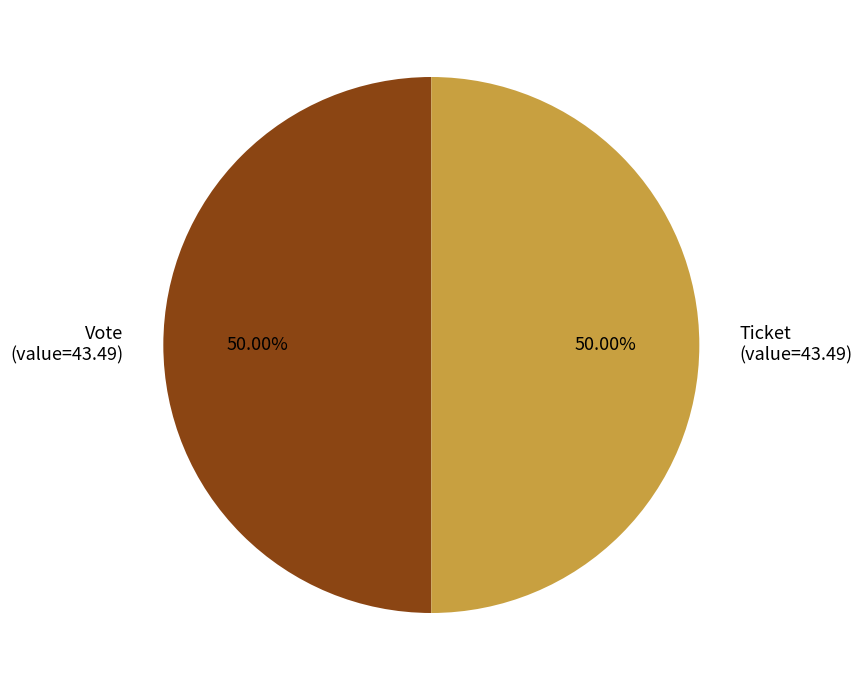

Combined, do Ticket (value=43.49) and Vote (value=43.49) account for over 50%?

Yes